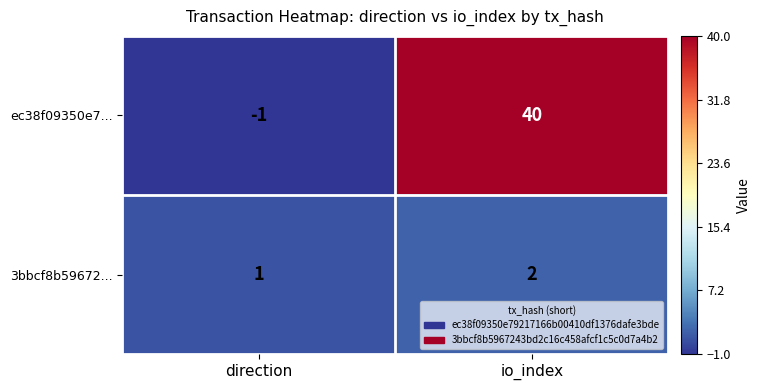

Reading right to left, what are all the values shown in this chart?

ec38f09350e7...: io_index=40	direction=-1
3bbcf8b59672...: io_index=2	direction=1